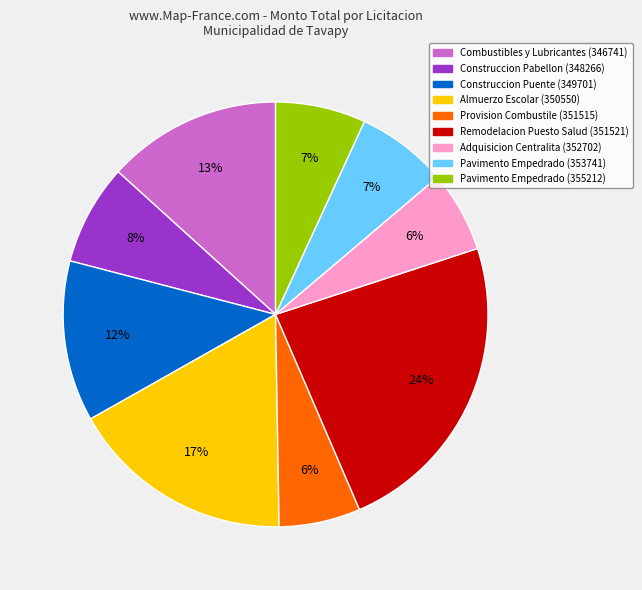

Is it true that Provision Combustile (351515) is 12% of the pie?

False